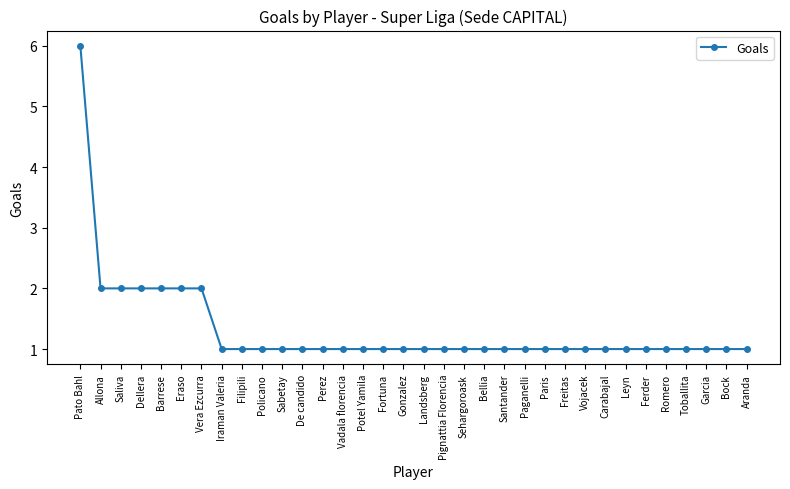

True or false: the data shows 1 at Allona.

False